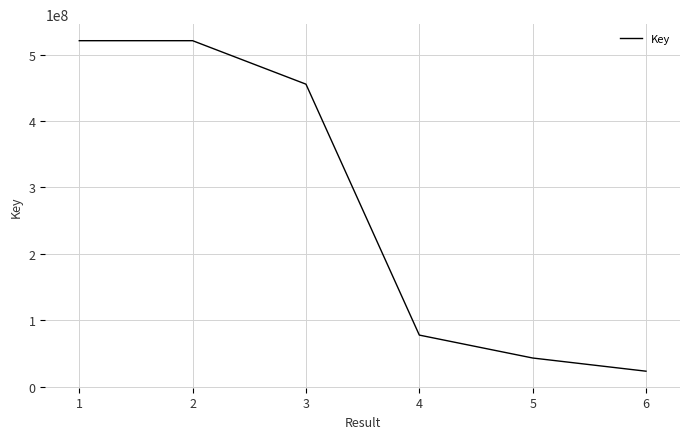

Where does the data first go above 455604933?

1